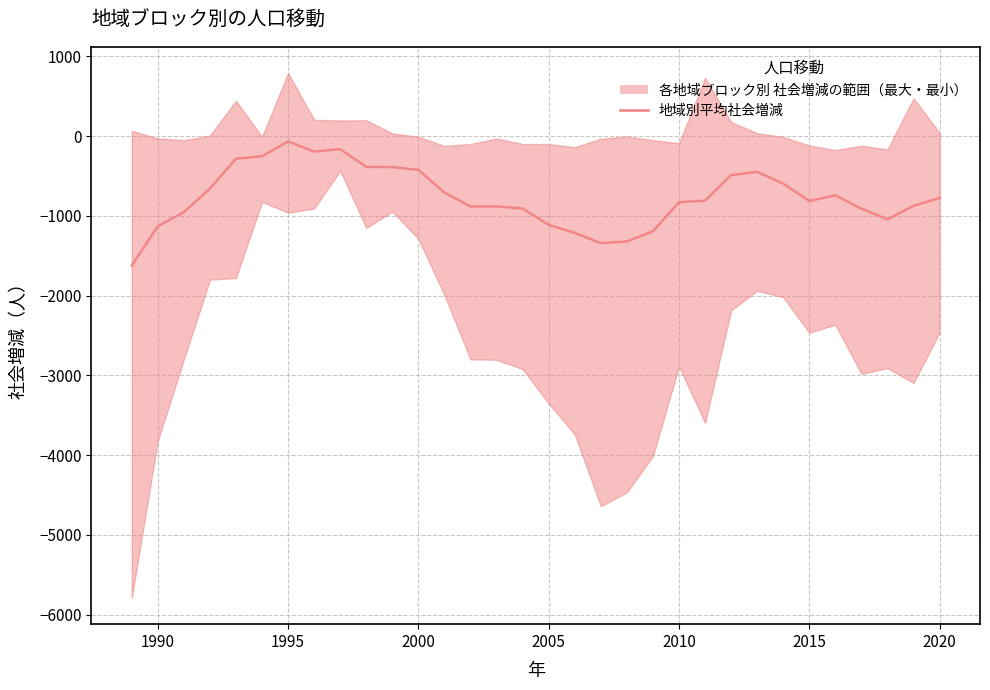

True or false: the data has more than 2 interior local peaks.

True